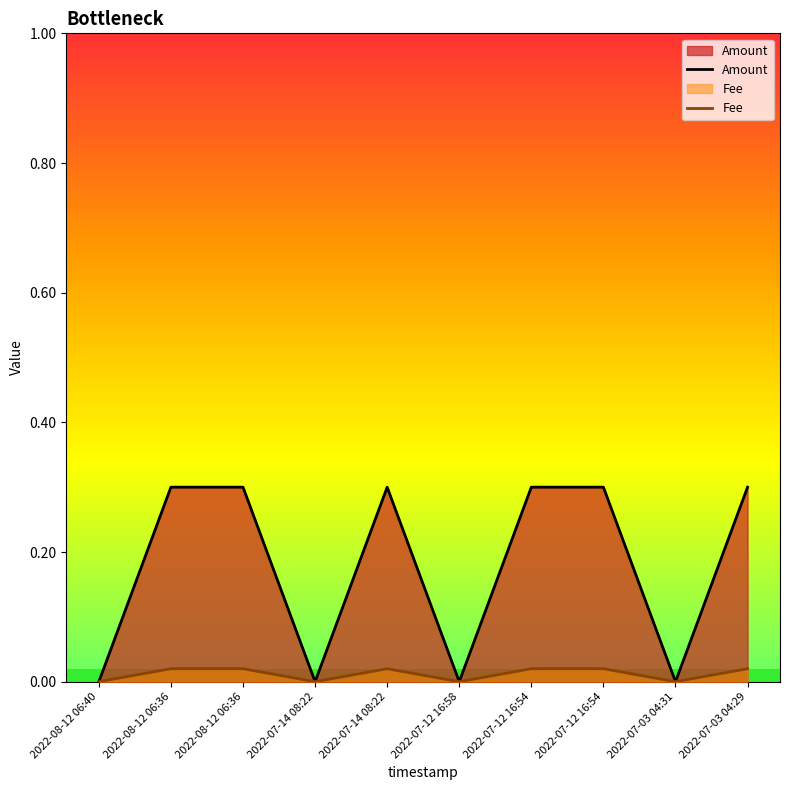

What are all the series names shown in the legend?

Amount, Fee